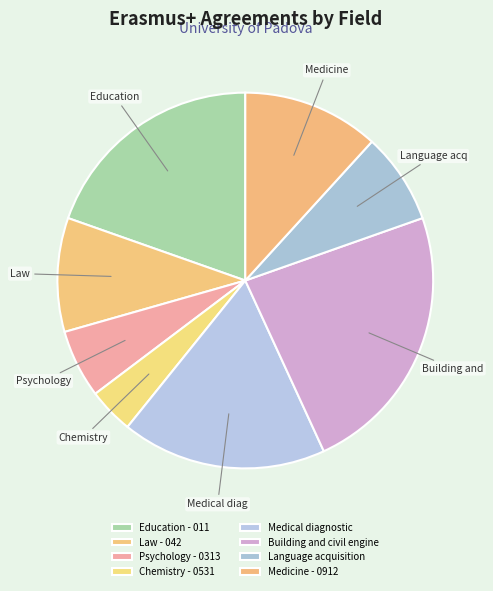

To the nearest percent, what is the combined percentage of Psychology - 0313 and Education - 011?

25%